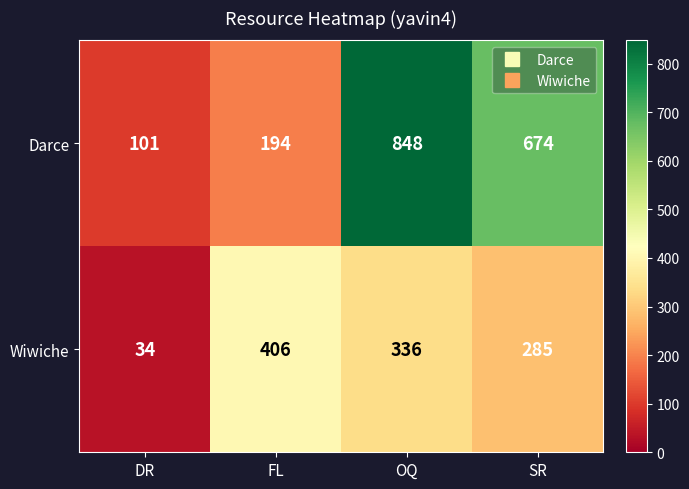

Count the number of categories in the chart.

4